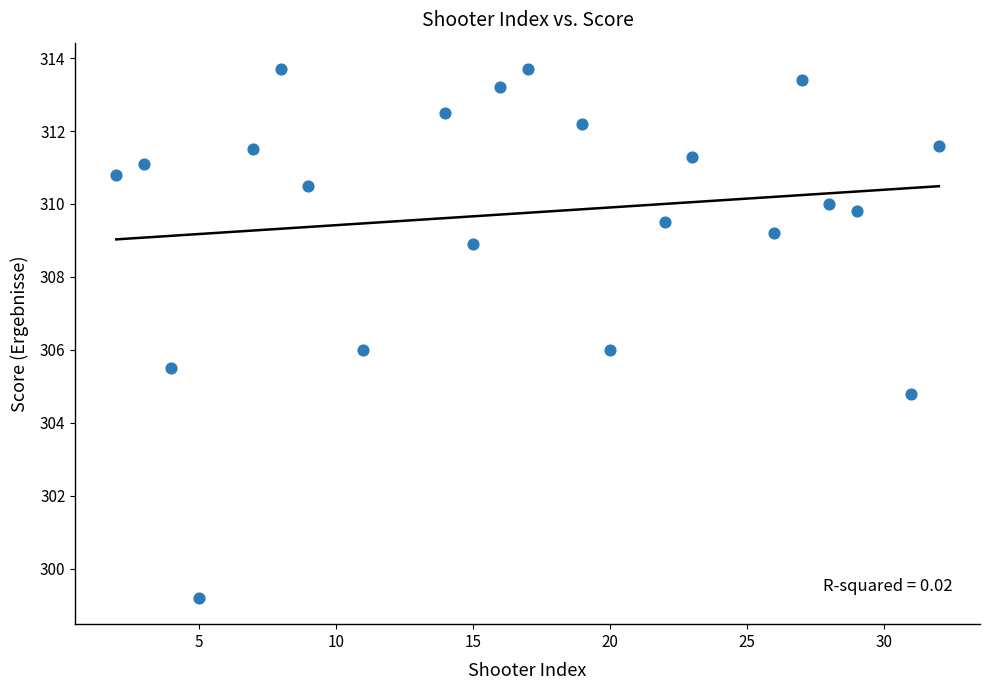

What is the range of X values (max minus min)?

30.0